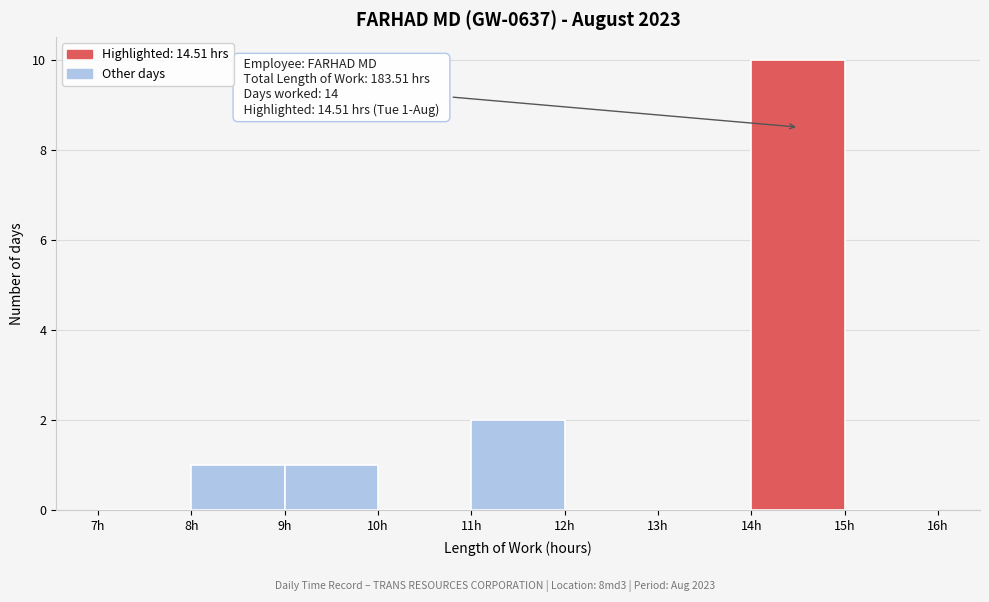

Which range on the x-axis has the tallest bar?

14 to 15